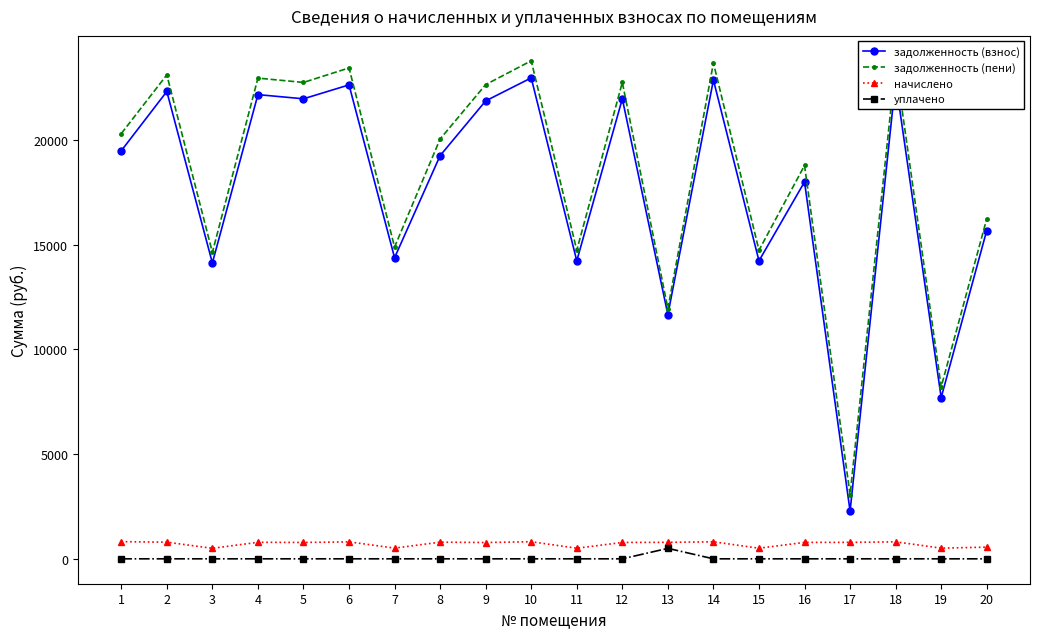

What is the maximum value for задолженность (пени)?

23785.7